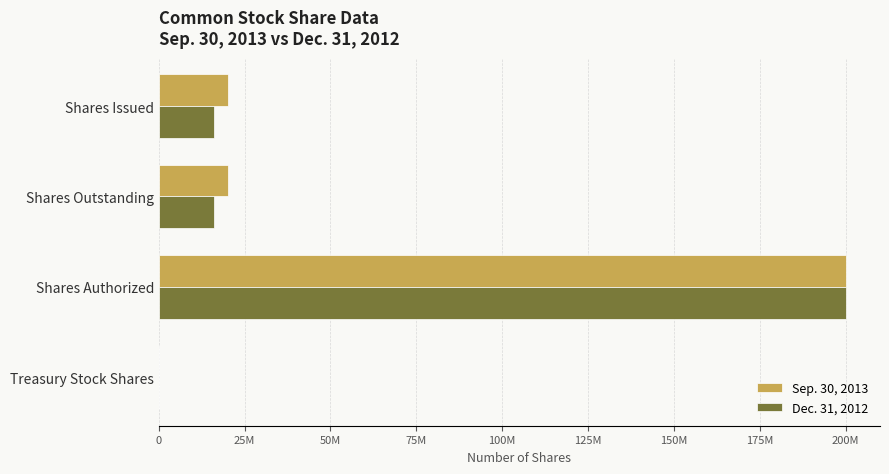

Reading left to right, extract all data points from this chart.

Sep. 30, 2013: 20100258	20100258	200000000	3813
Dec. 31, 2012: 16150163	16150163	200000000	3813